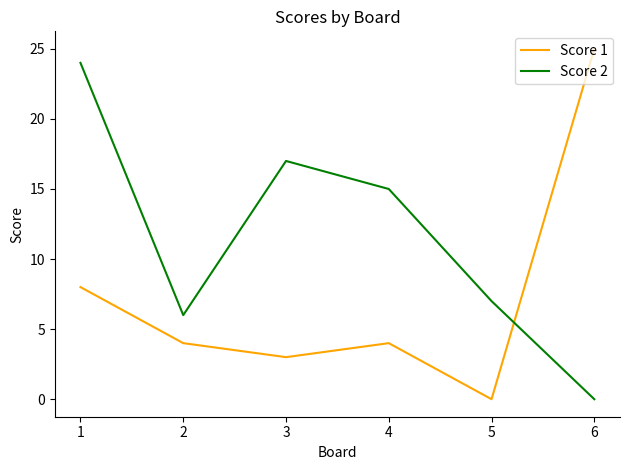

What value does the Score 1 series have at 5?

0